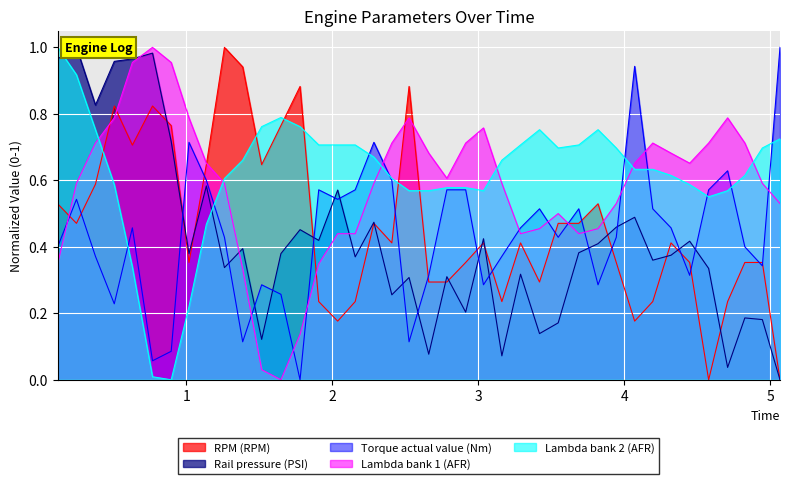

Which series ends up on top after the final intersection of RPM (RPM) and Torque actual value (Nm)?

Torque actual value (Nm)